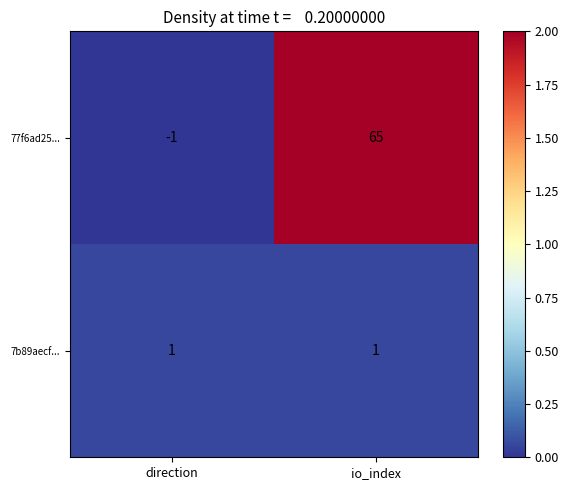

What is the maximum value for 77f6ad25...?

65